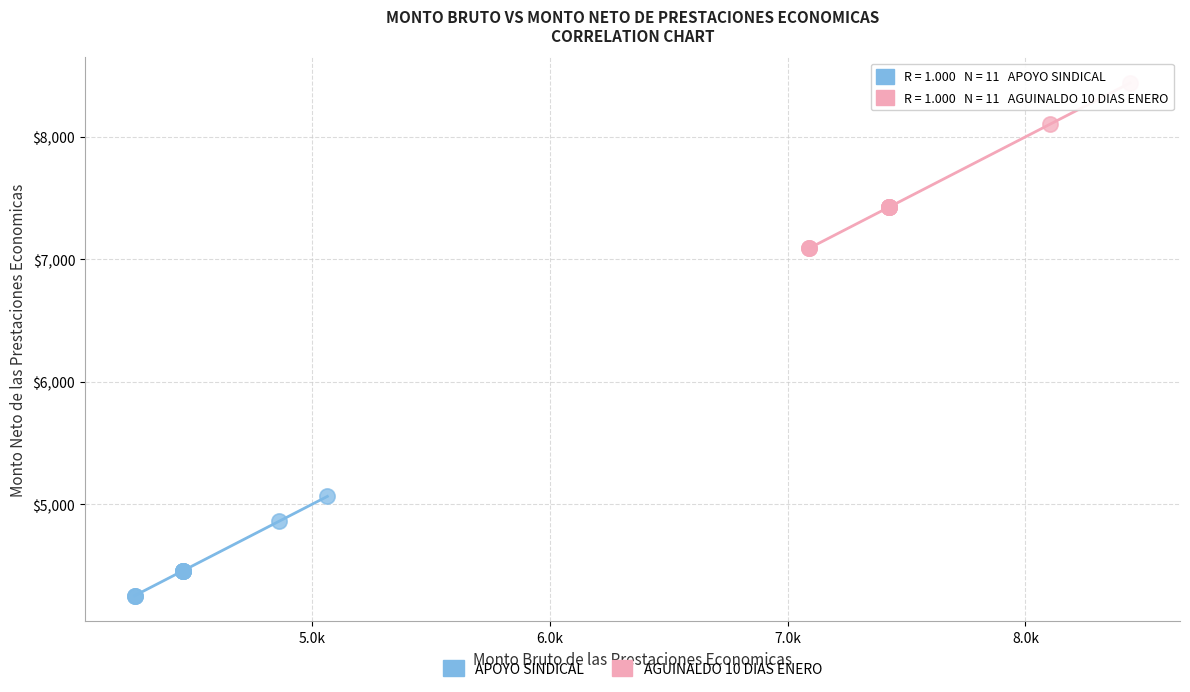

Which series contains the highest Y value?

AGUINALDO 10 DIAS ENERO